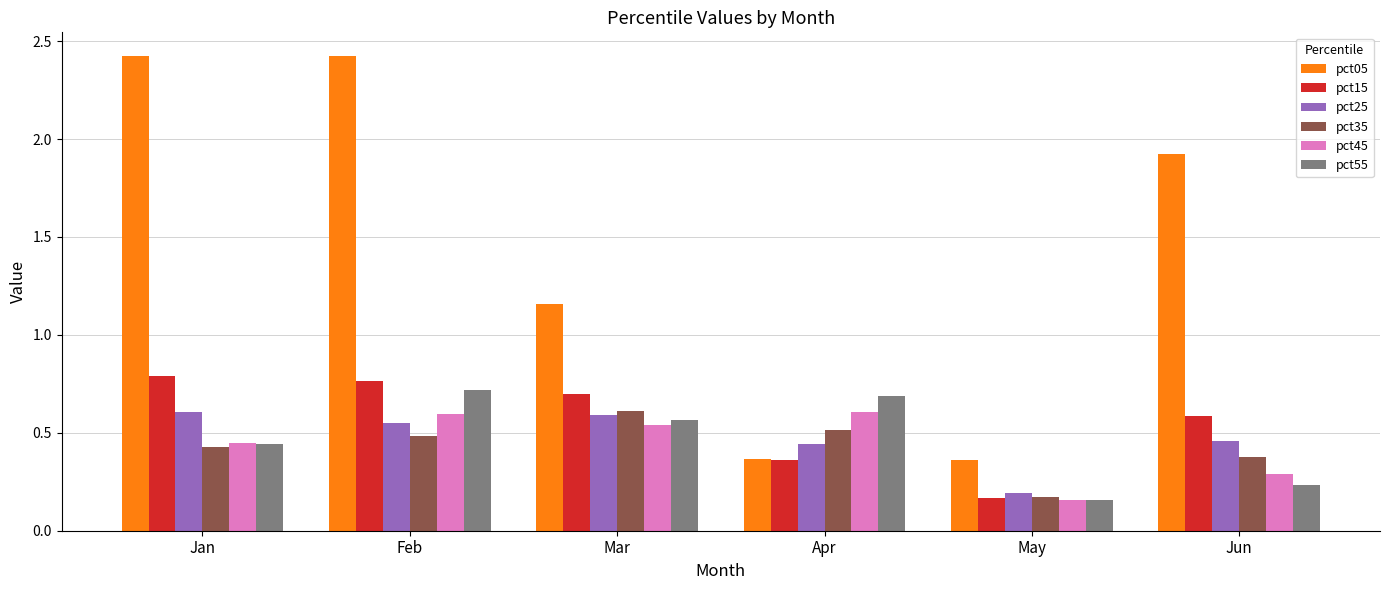

How many categories are shown in the chart?

6